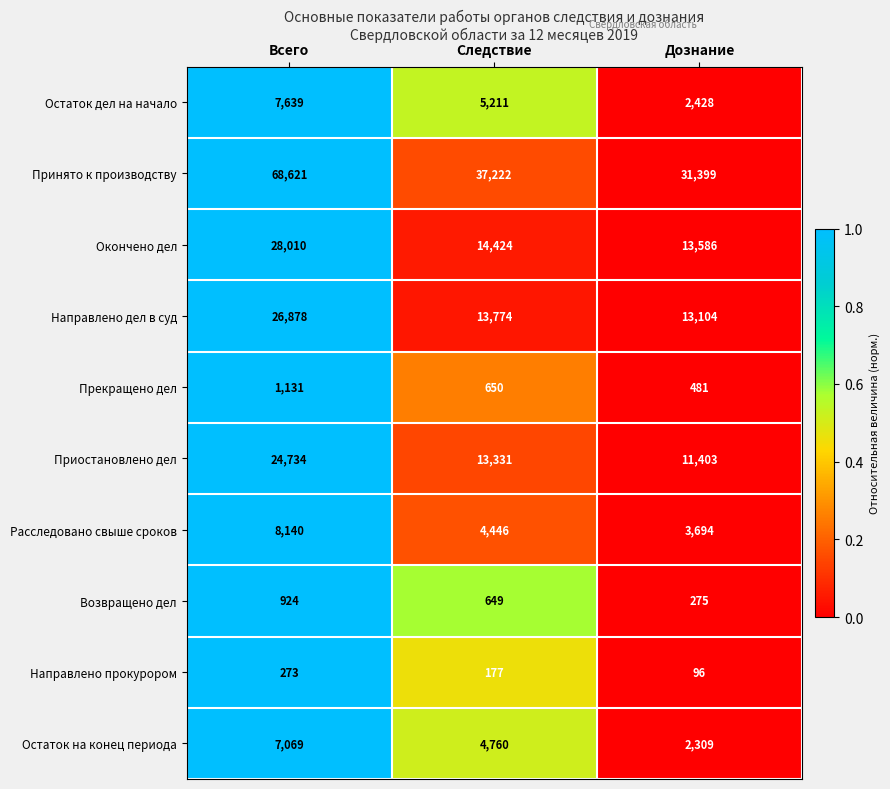

The value of Принято к производству at Всего is 68621. True or false?

True